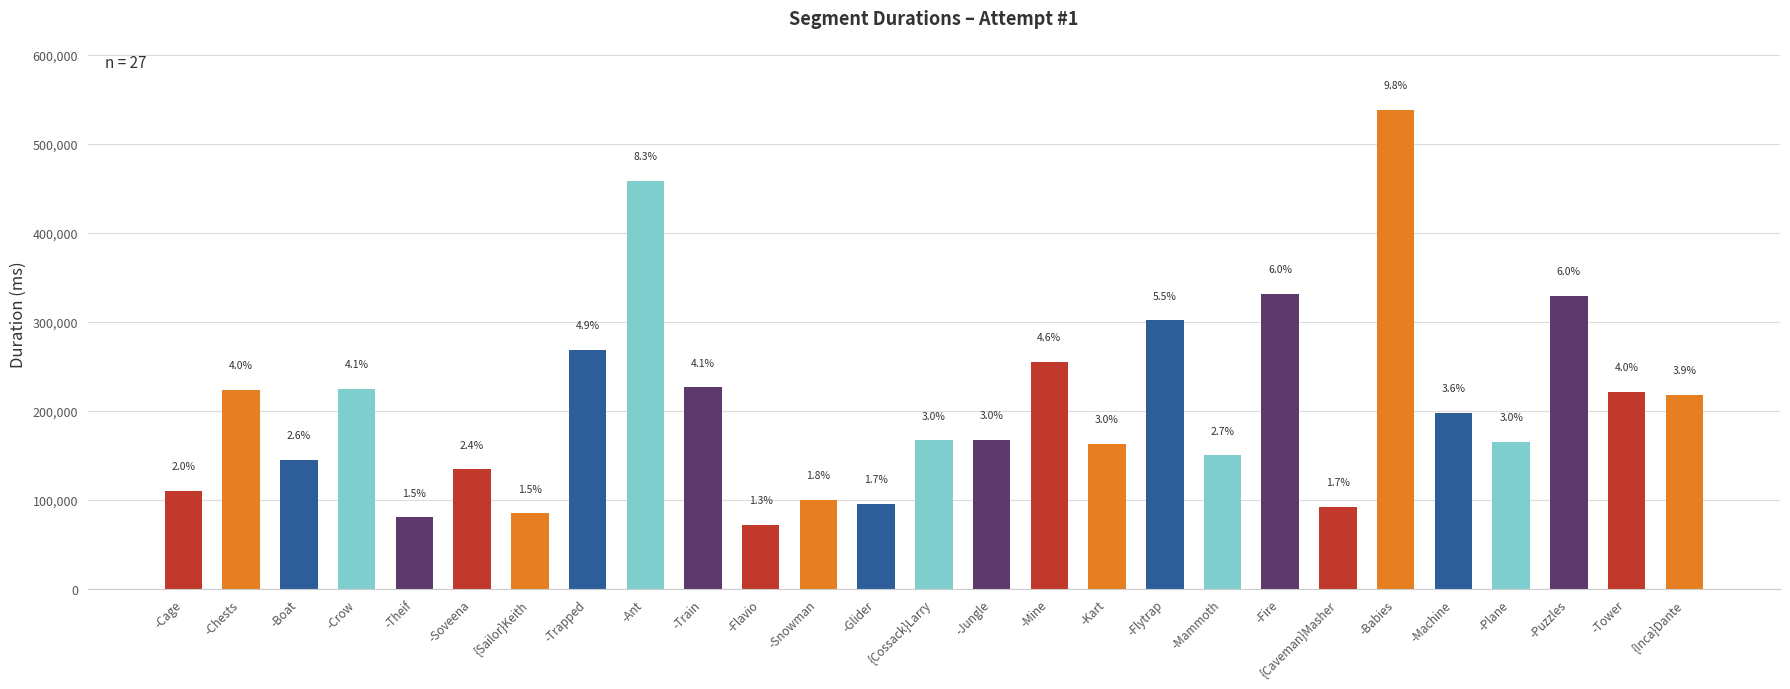

Between -Kart and -Ant, which is larger?

-Ant